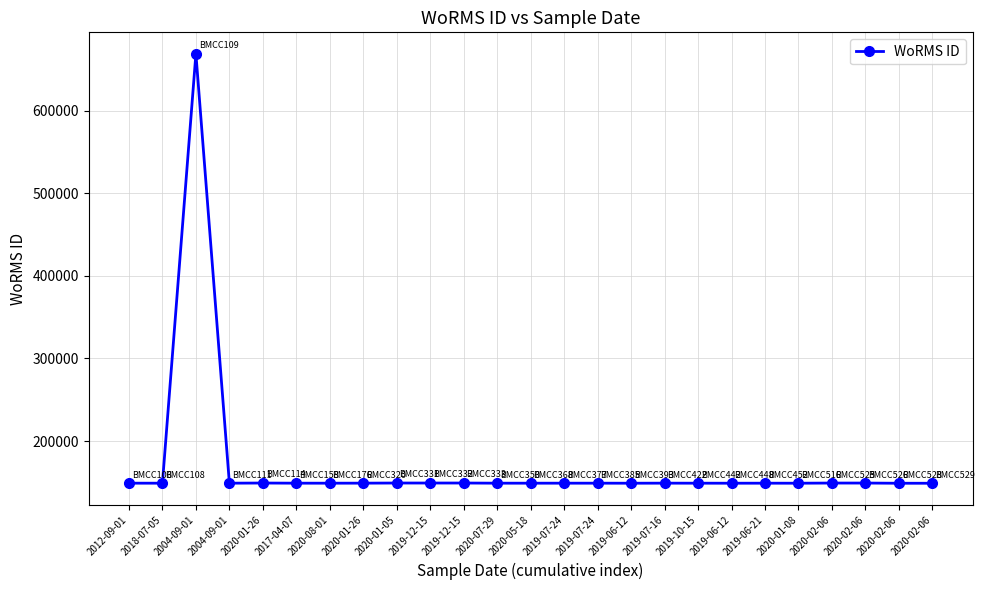

Is it true that the value at 2020-01-26 is 61209?

False